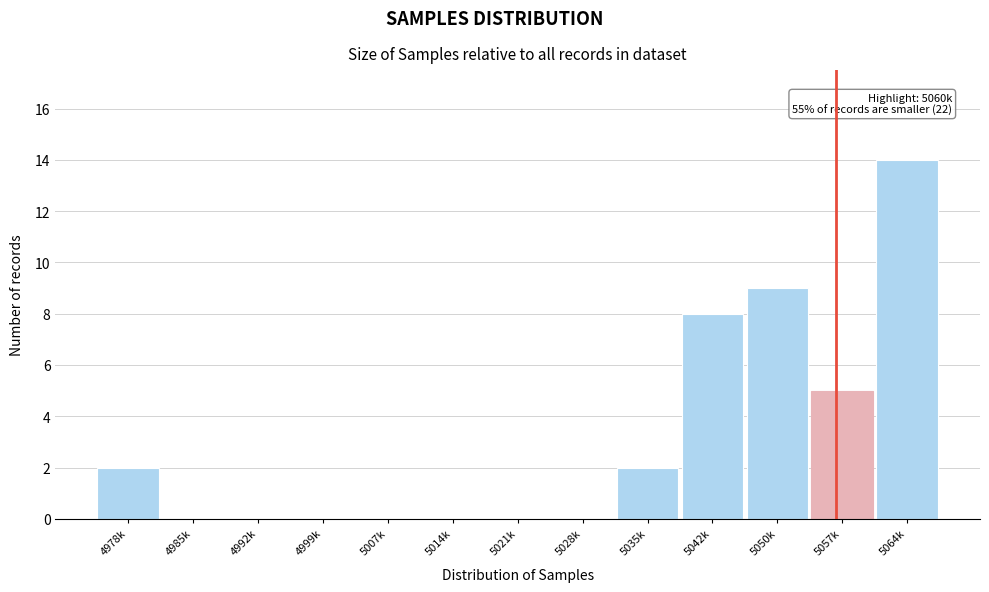

Reading left to right, extract all data points from this chart.

4978k=2	4985k=0	4992k=0	4999k=0	5007k=0	5014k=0	5021k=0	5028k=0	5035k=2	5042k=8	5050k=9	5057k=5	5064k=14